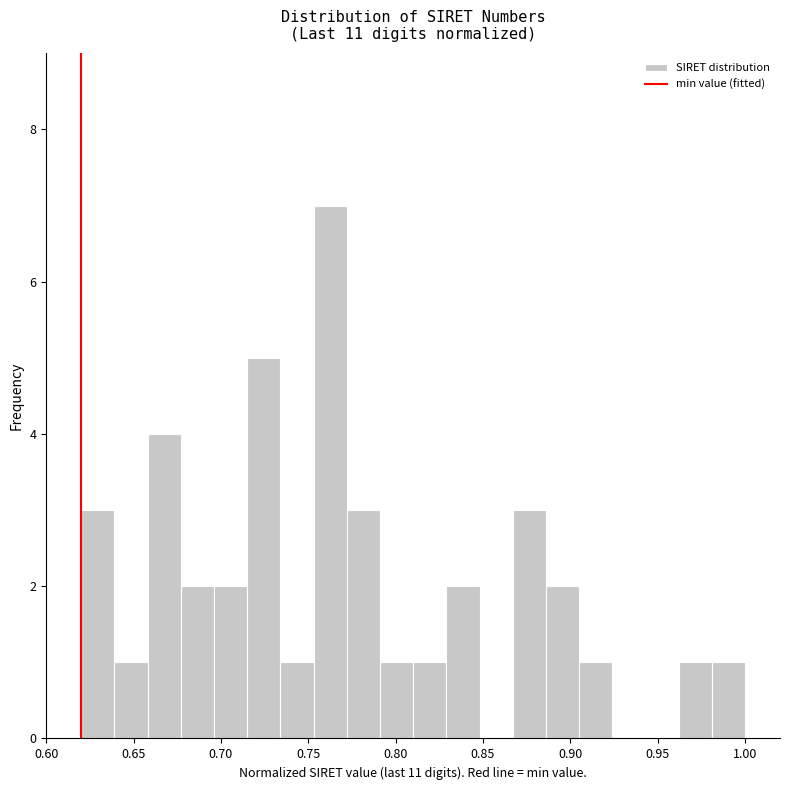

Around what value on the x-axis is the tallest bar? Give the approximate position of its centre, as read against the axis.

0.765